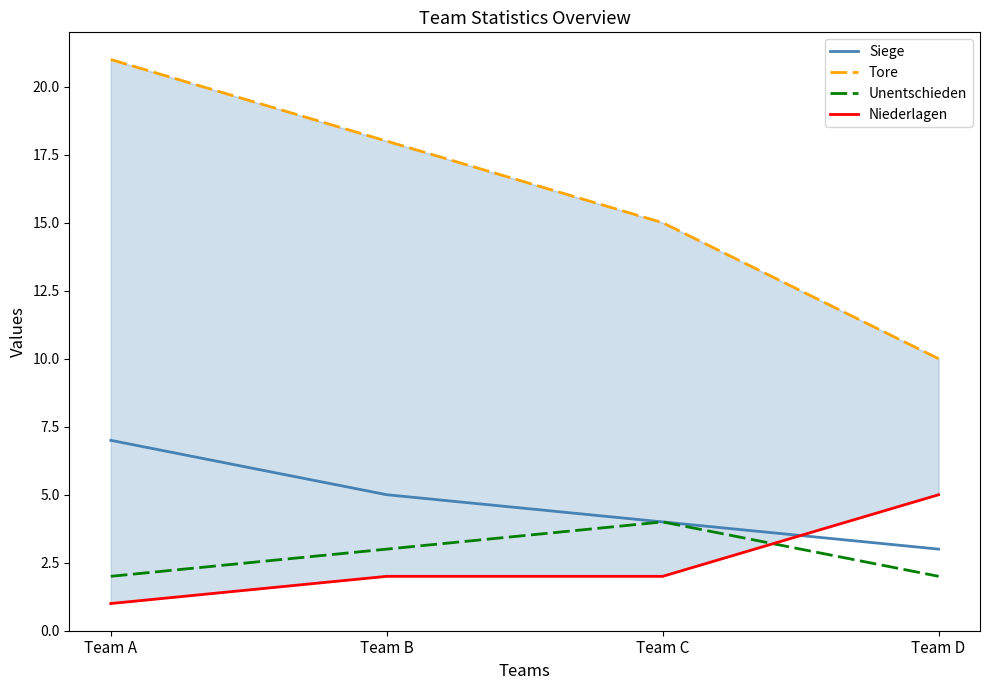

Which series has the largest total across all categories?

Tore